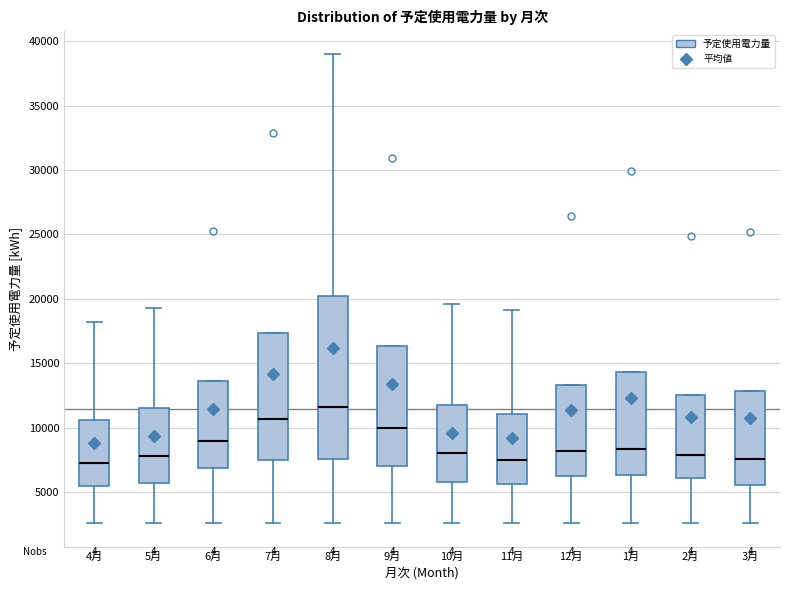

Reading left to right, transcribe this box plot: for each box, give where its median line is, the range the box spans, and where its two whiskers end, as read against the y-axis. The values are not printed on the chart, so give them approximately, as read against the axis.

4月: median 7500, box 5500 to 10500, whiskers 2500 to 18000
5月: median 8000, box 5500 to 11500, whiskers 2500 to 19500
6月: median 9000, box 7000 to 13500, whiskers 2500 to 13500
7月: median 10500, box 7500 to 17500, whiskers 2500 to 17500
8月: median 11500, box 7500 to 20500, whiskers 2500 to 39000
9月: median 10000, box 7000 to 16500, whiskers 2500 to 16500
10月: median 8000, box 6000 to 12000, whiskers 2500 to 19500
11月: median 7500, box 5500 to 11000, whiskers 2500 to 19000
12月: median 8000, box 6500 to 13500, whiskers 2500 to 13500
1月: median 8500, box 6500 to 14500, whiskers 2500 to 14500
2月: median 8000, box 6000 to 12500, whiskers 2500 to 12500
3月: median 7500, box 5500 to 13000, whiskers 2500 to 13000